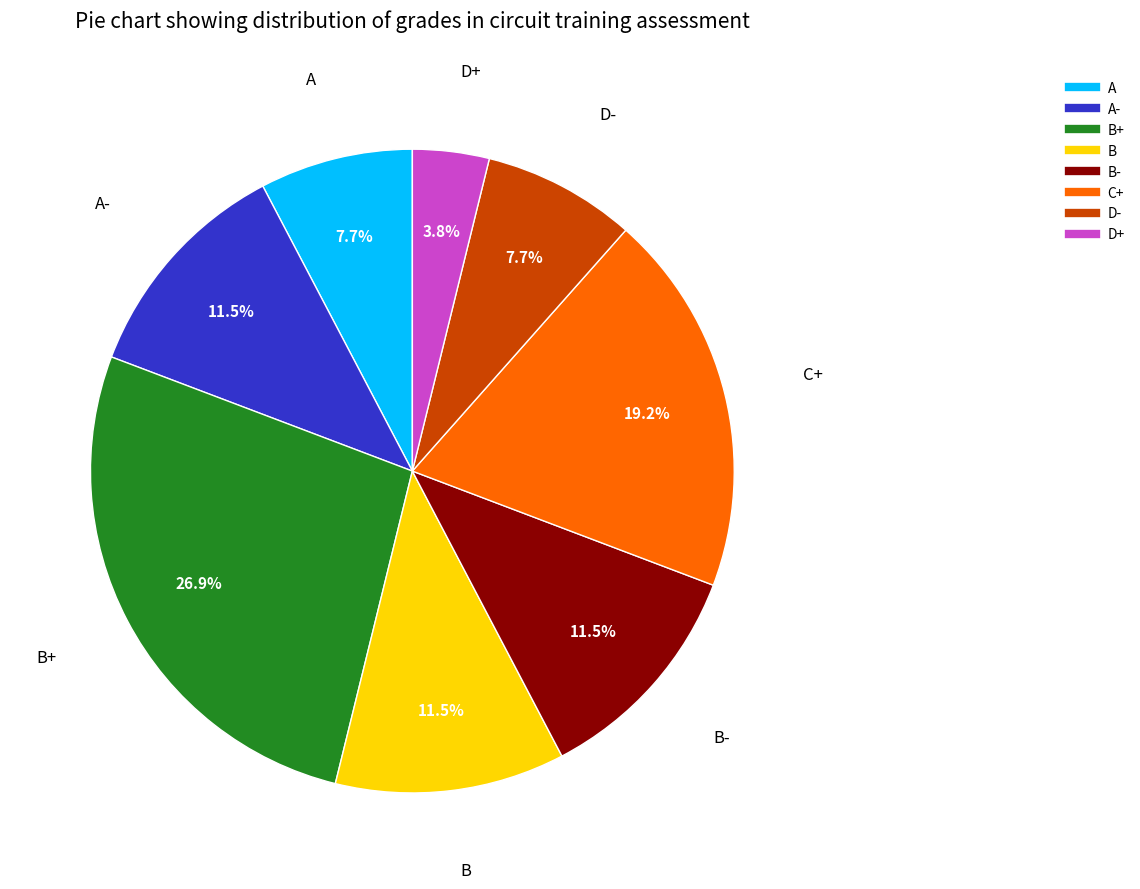

Is there any slice that represents more than half of the pie?

No